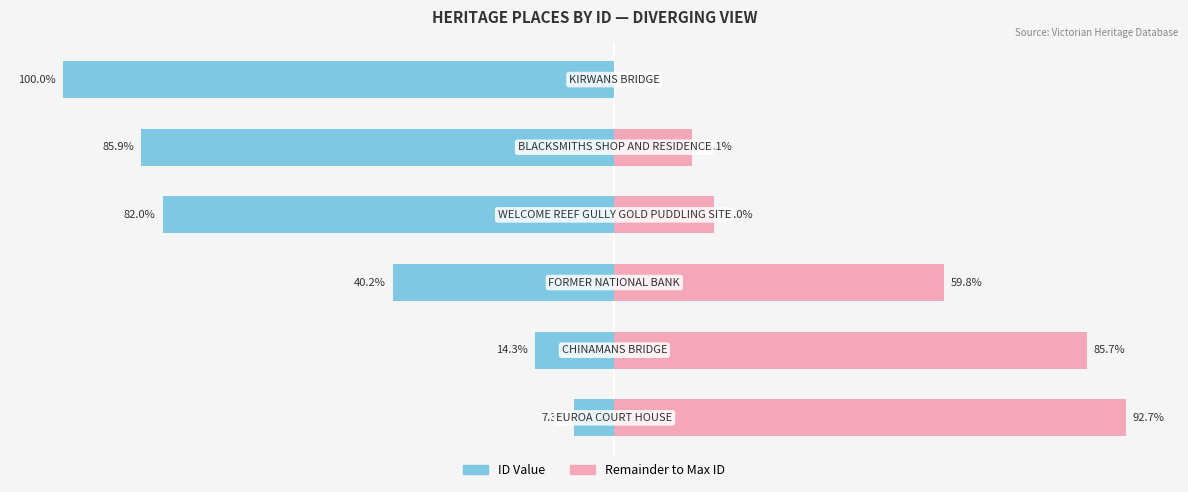

Is it true that ID (left) equals -301 at 1?

False